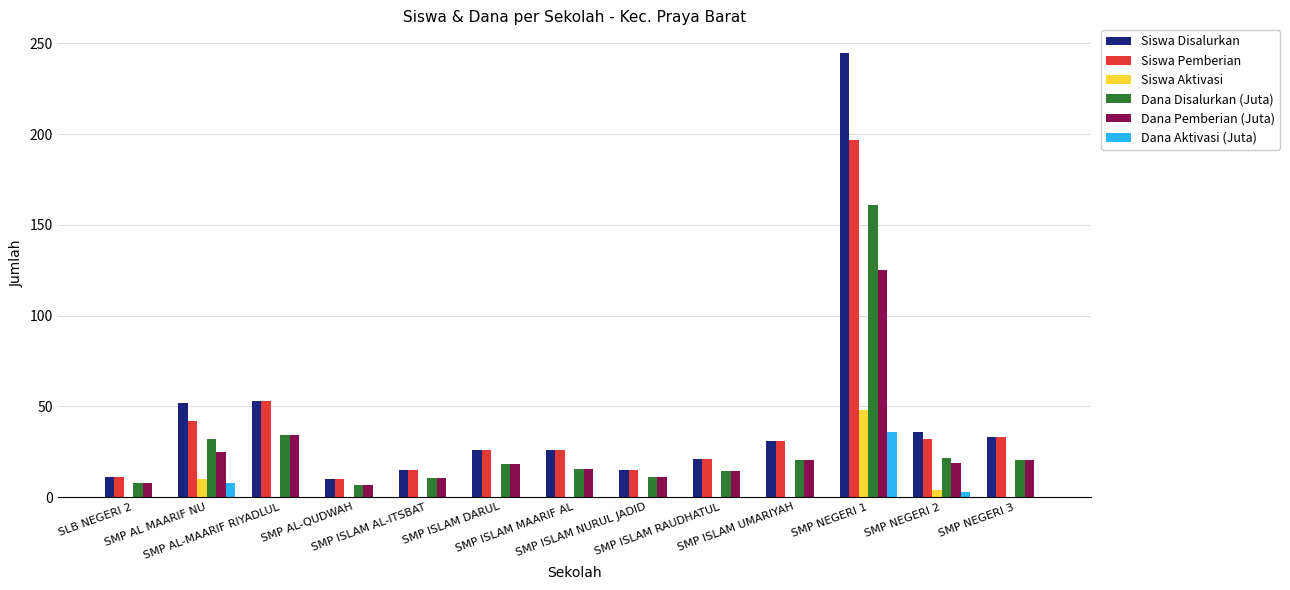

Which series has the widest spread of values?

Siswa Disalurkan